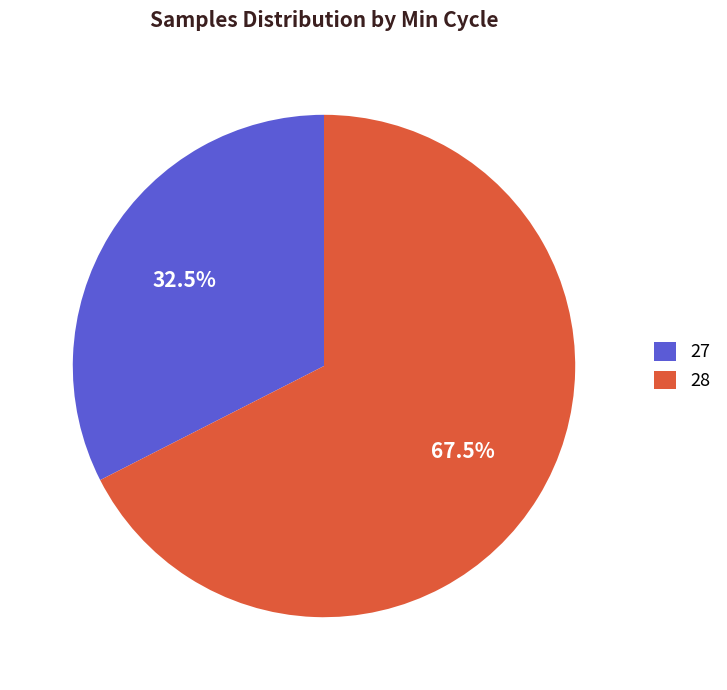

Combined, do 28 and 27 account for over 50%?

Yes